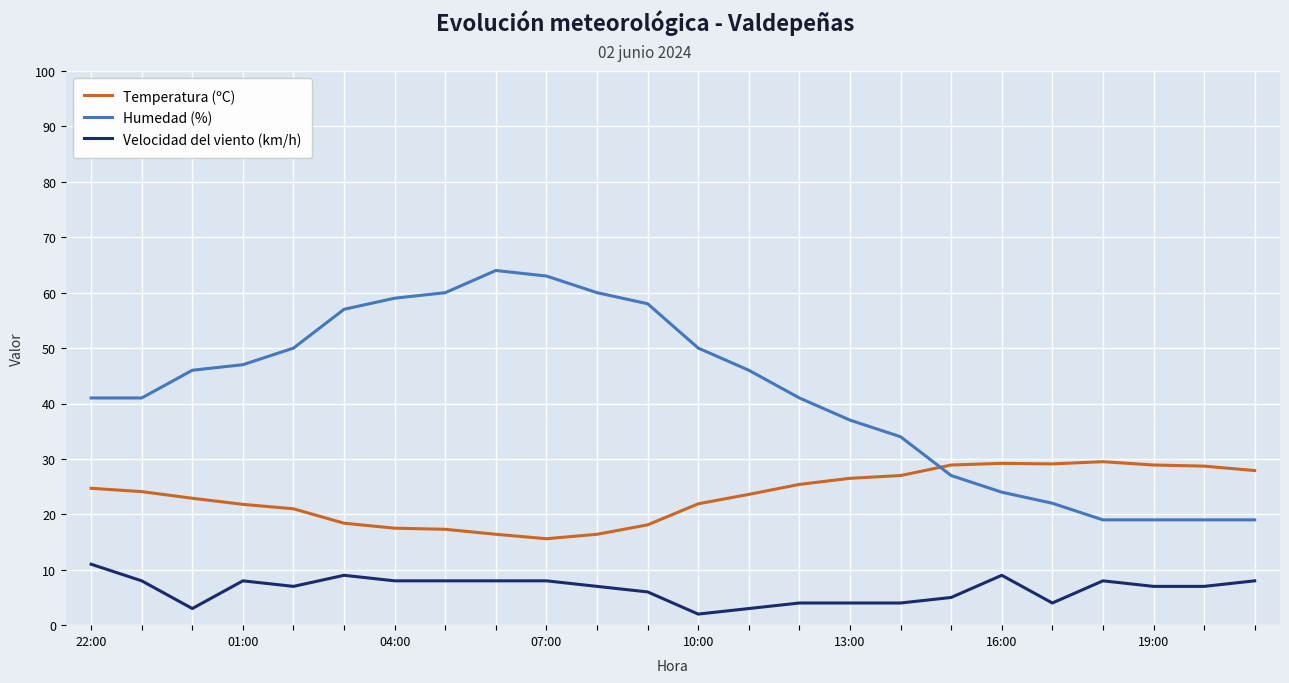

Which series has the largest total across all categories?

Humedad (%)